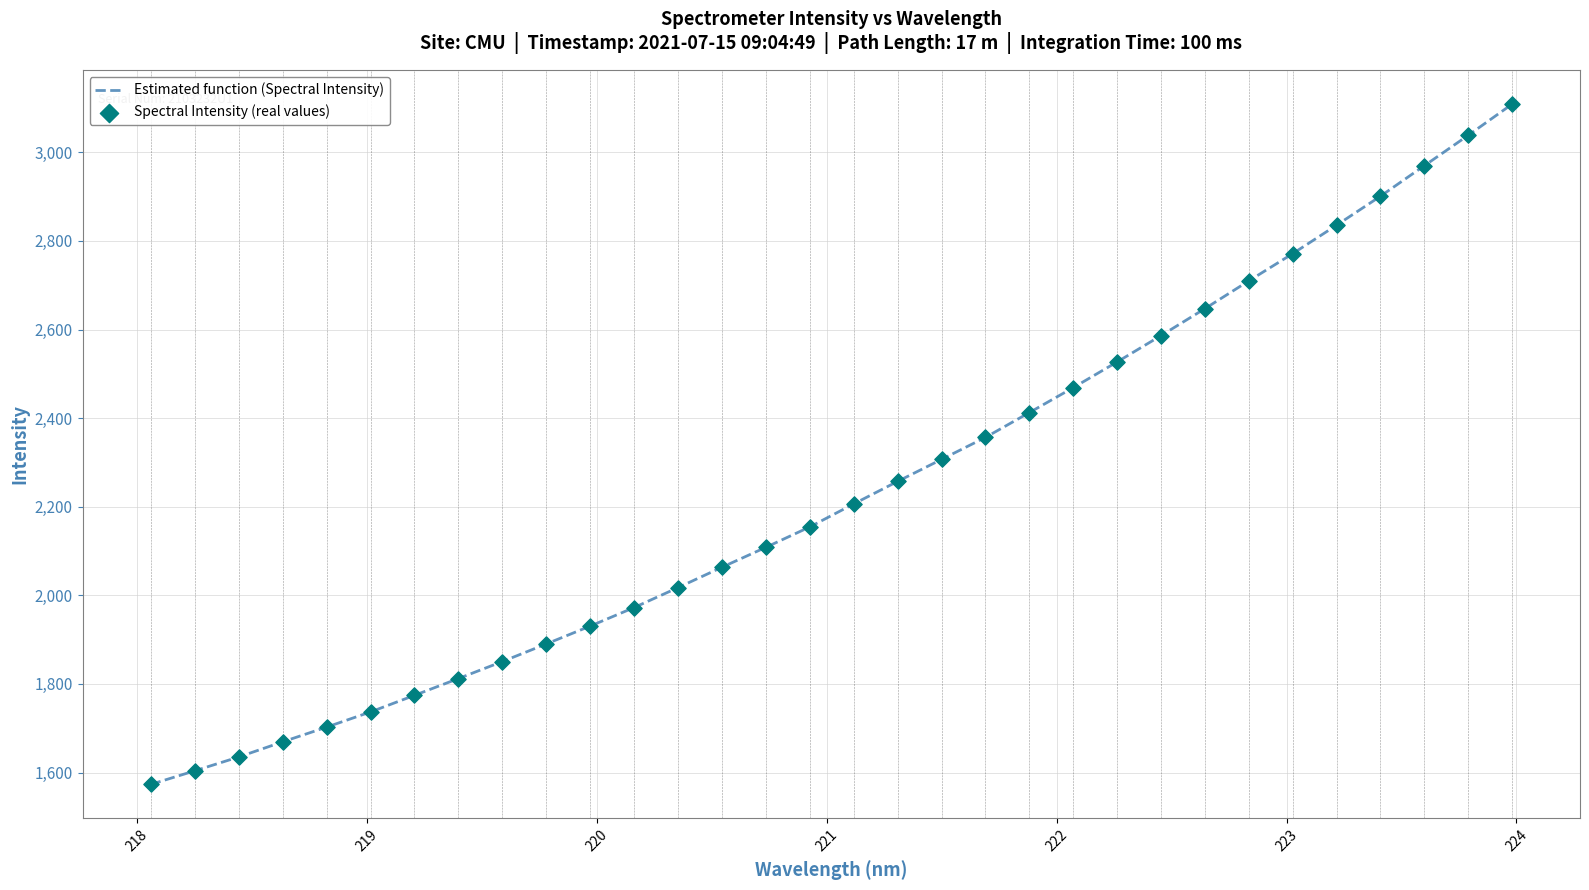

What is the greatest value displayed?

3108.6